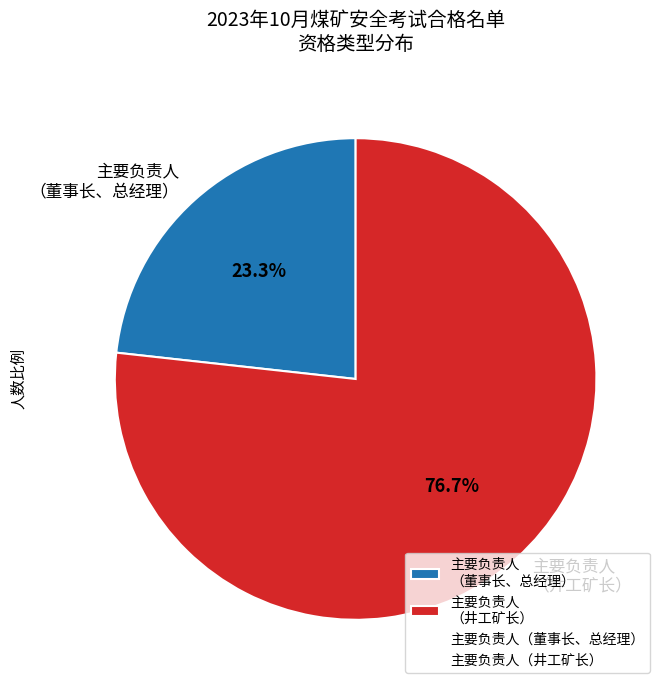

Which slice is the largest?

主要负责人 （井工矿长）